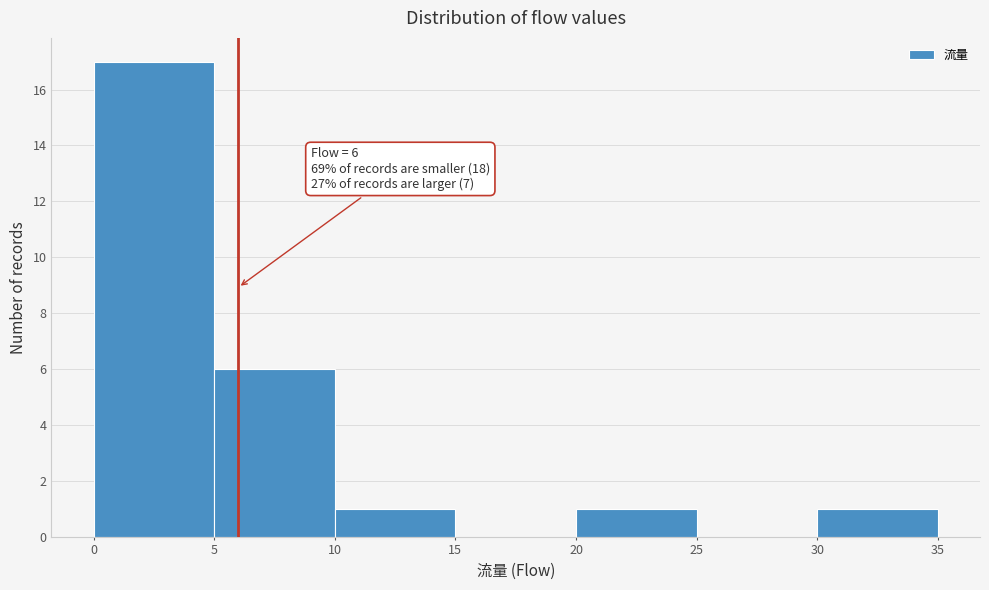

Over which range of the x-axis is the bar tallest?

0 to 5